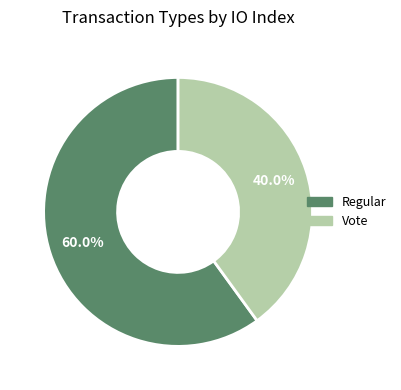

Is it true that Regular is 49% of the pie?

False